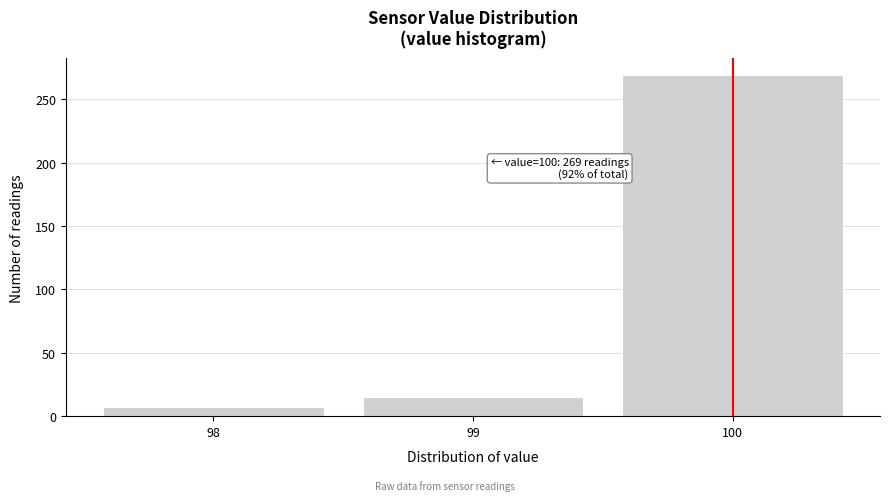

Reading left to right, extract all data points from this chart.

98=7	99=15	100=269